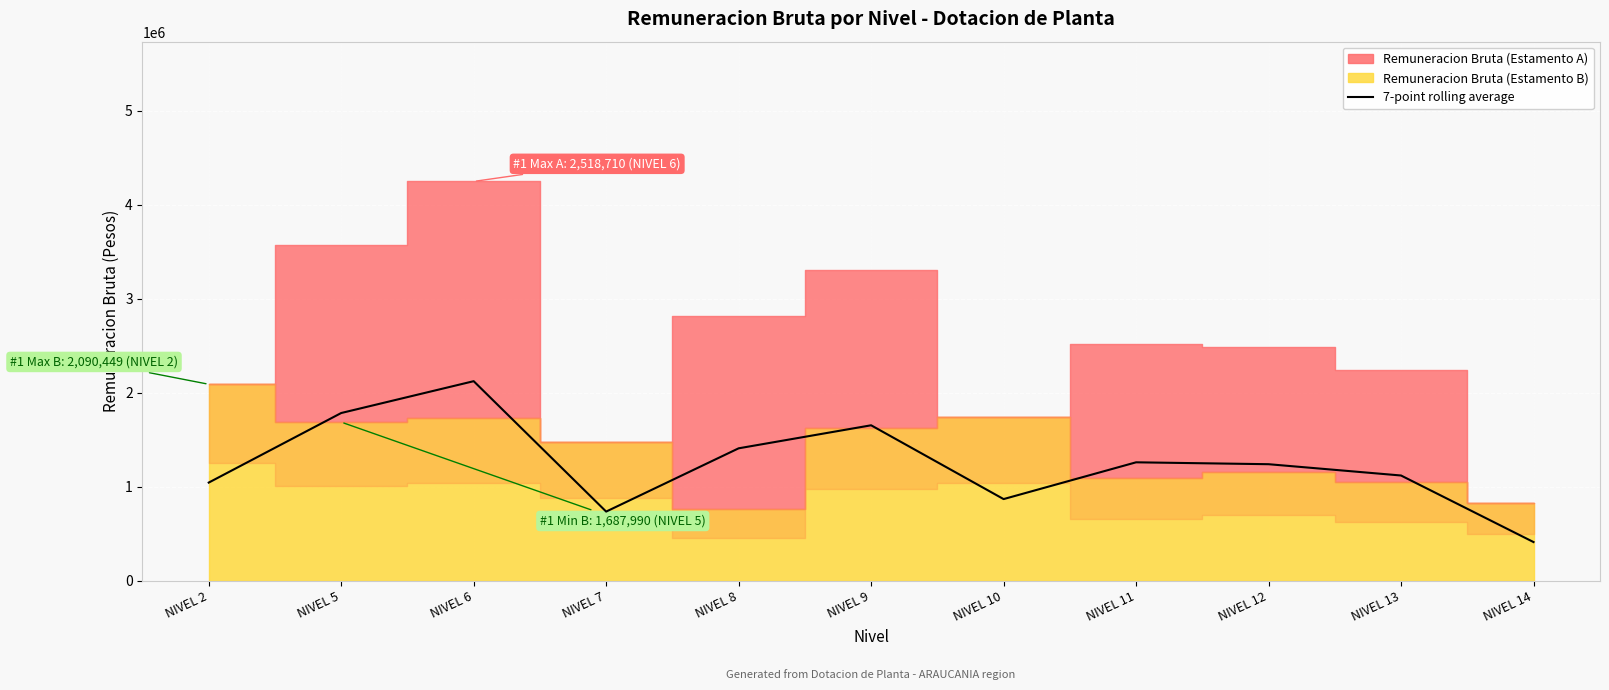

What is the ratio of the value at NIVEL 2 to the value at NIVEL 13?

0.9